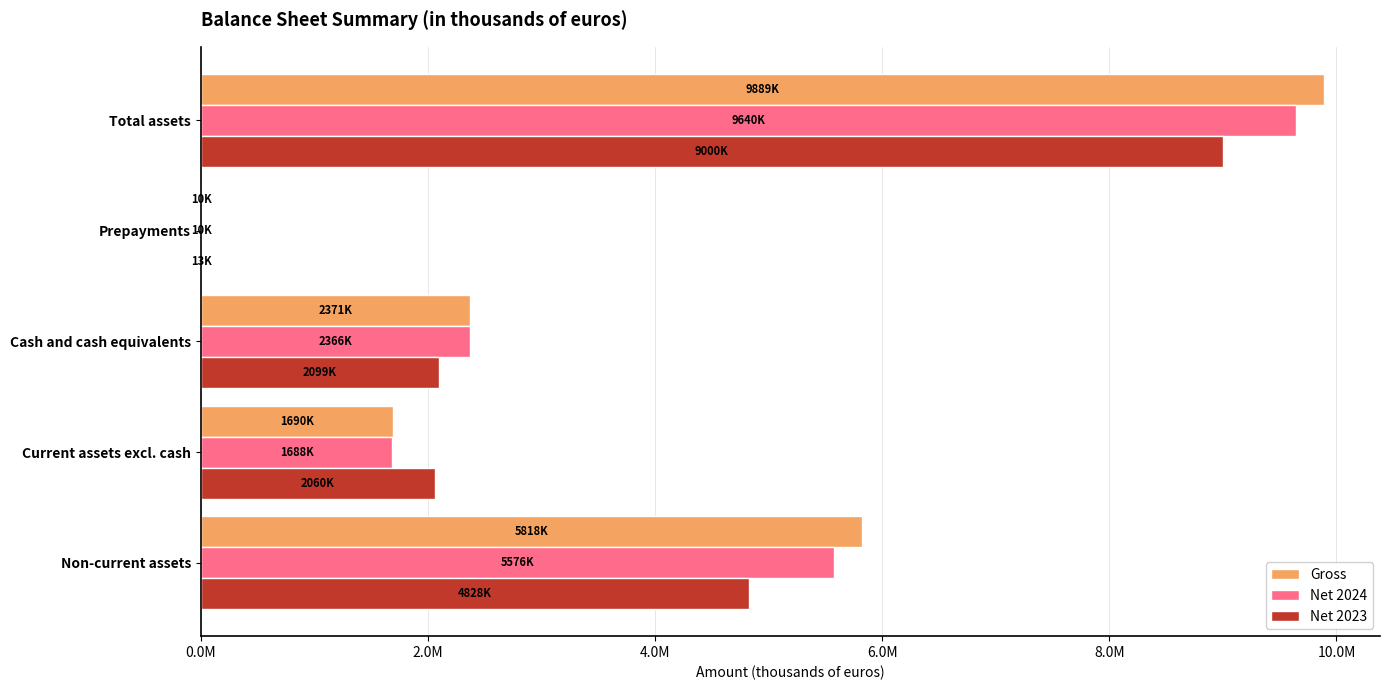

What is the maximum value shown in the chart?

9888762